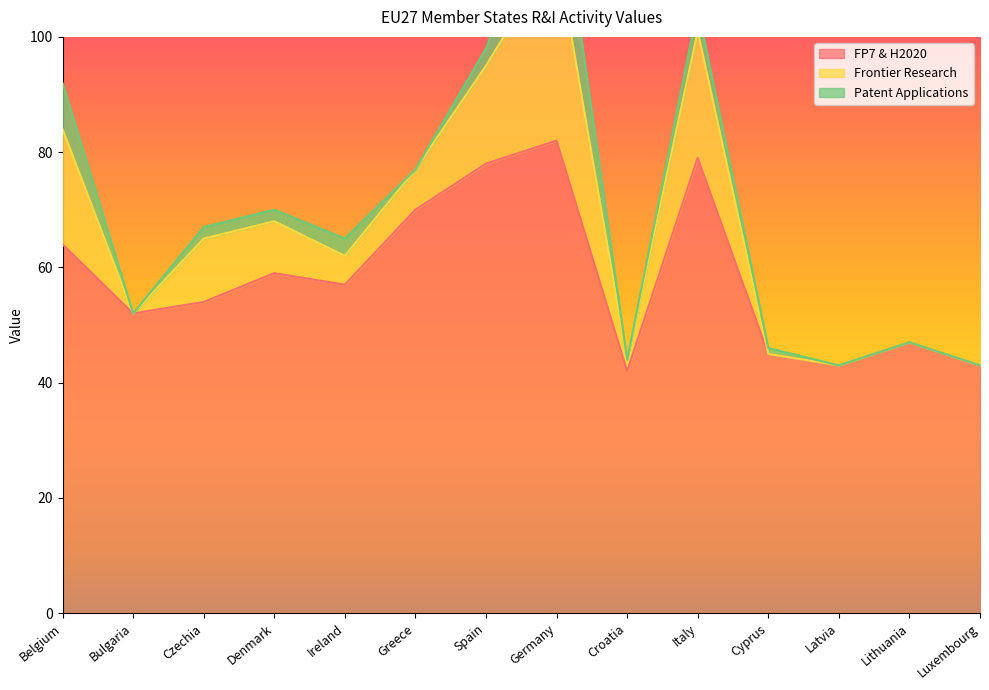

Which series has the largest total across all categories?

FP7 & H2020